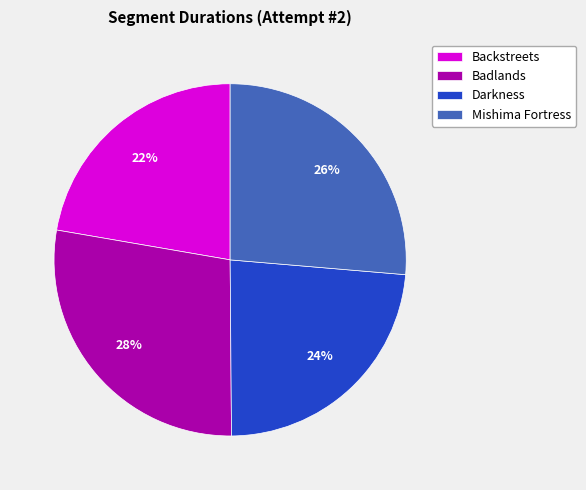

Is the sum of Mishima Fortress and Backstreets greater than half?

No